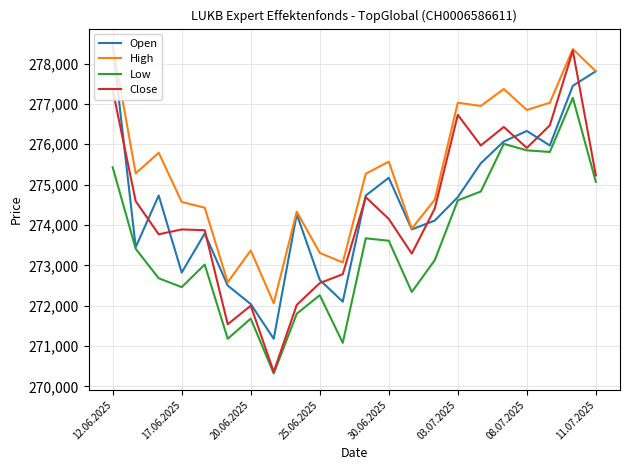

Which series has the widest spread of values?

Close